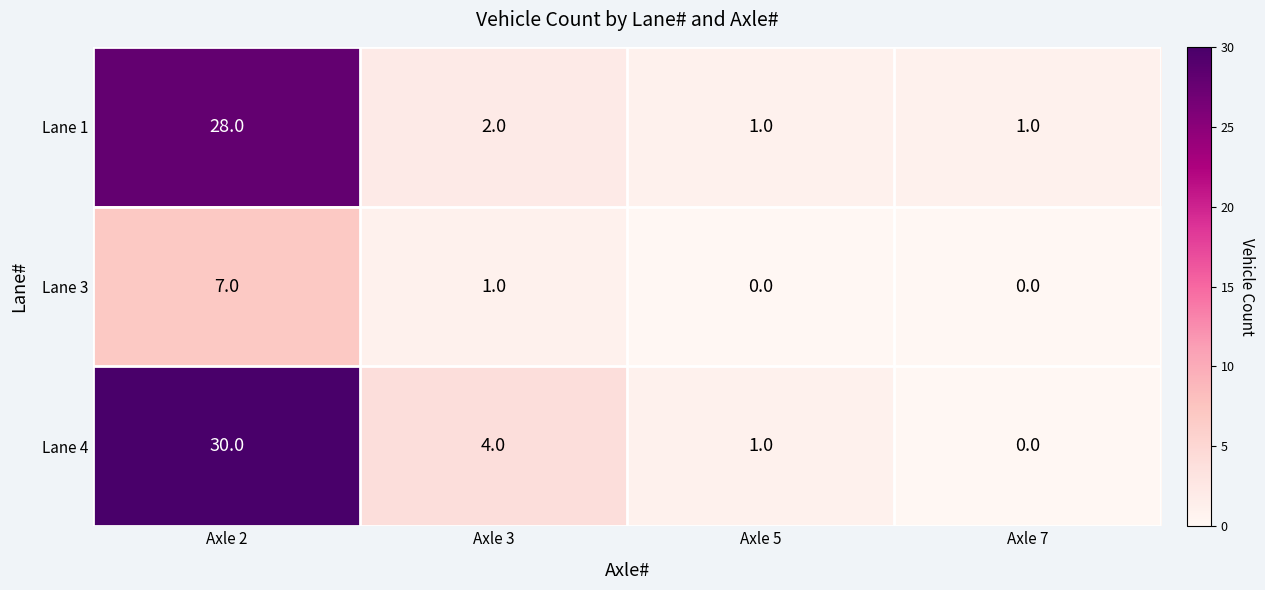

What is the average value of the Lane 1 series?

8